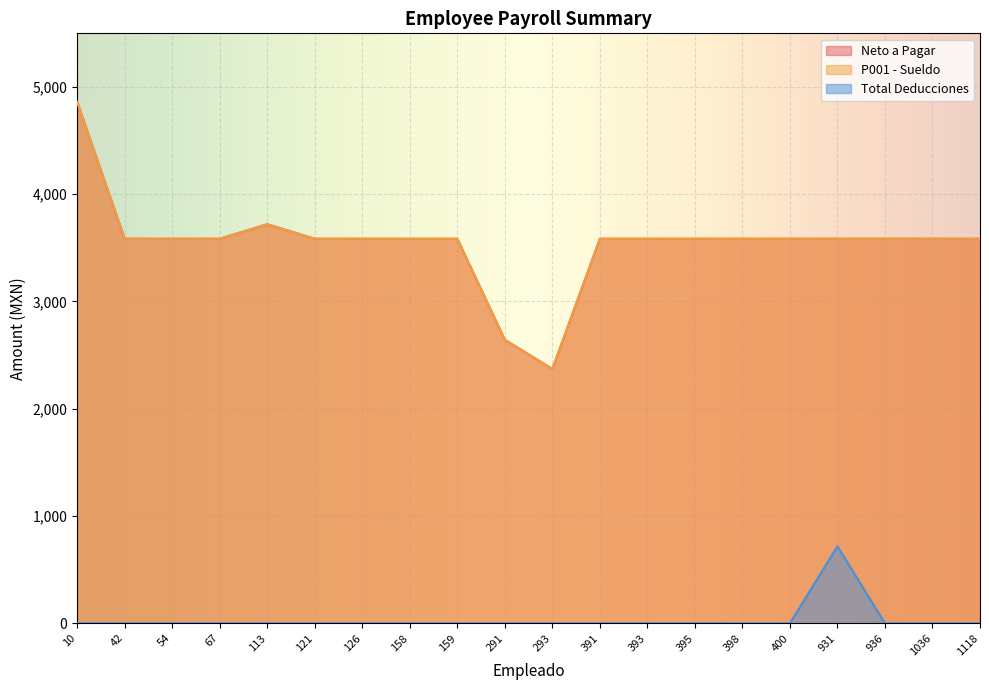

True or false: P001 - Sueldo and Neto a Pagar cross at least once.

False